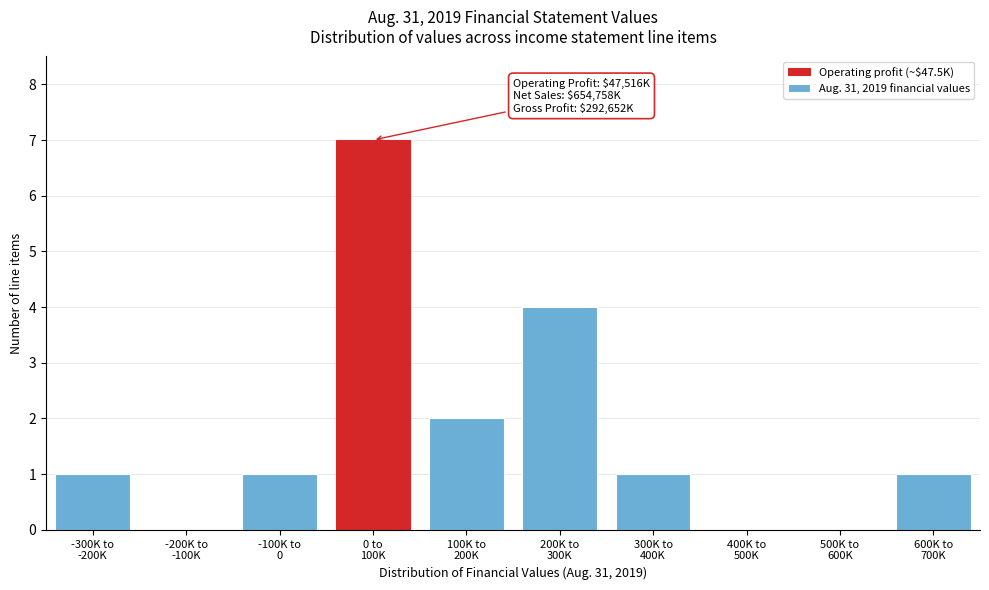

What is the maximum value shown in the chart?

7